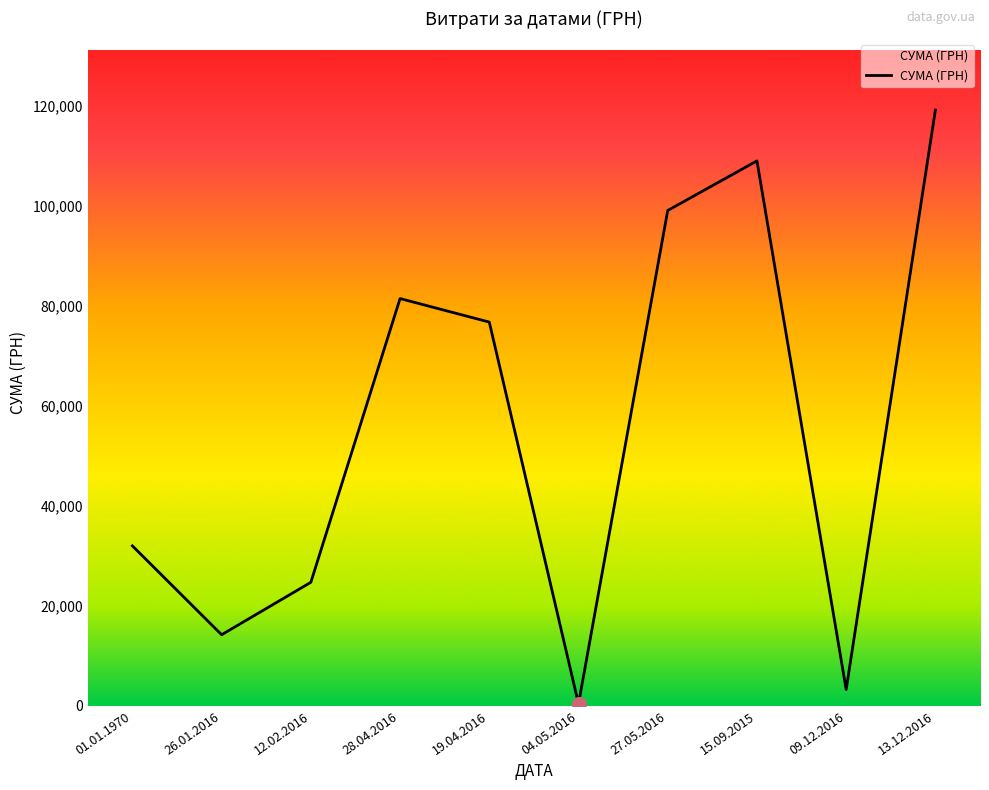

How many lines are shown in the chart?

1